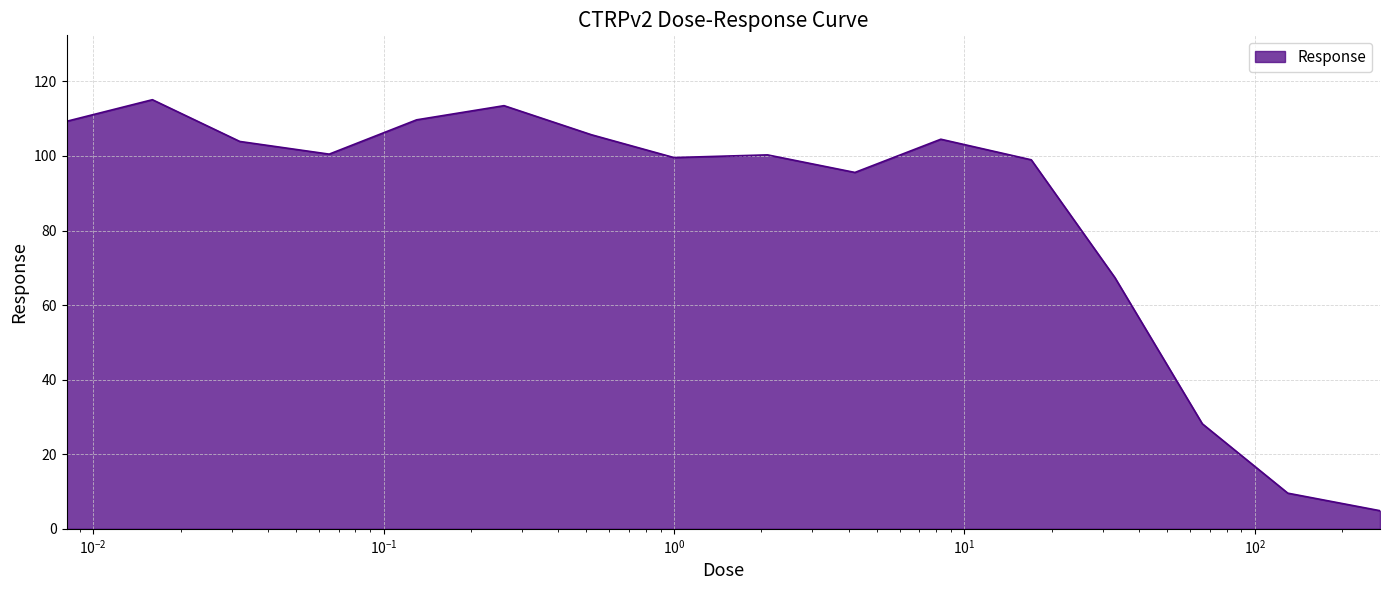

What is the greatest value displayed?

115.1